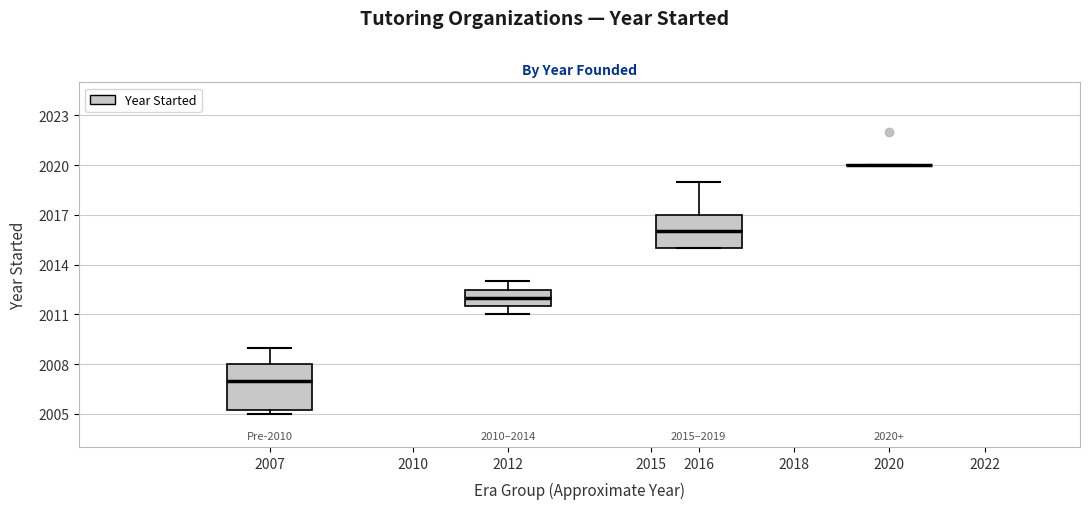

Which box is the tallest, from its lower edge to its upper edge?

2007